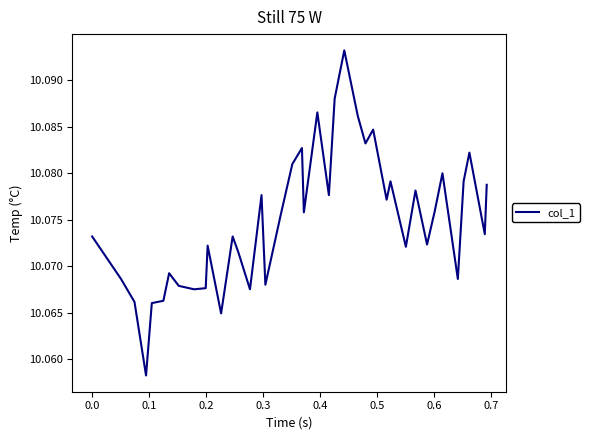

Does the chart display data point markers on the line(s)?

No